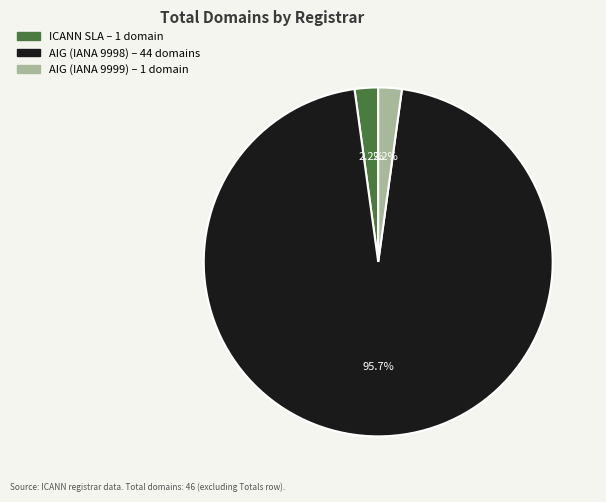

Is there any slice that represents more than half of the pie?

Yes